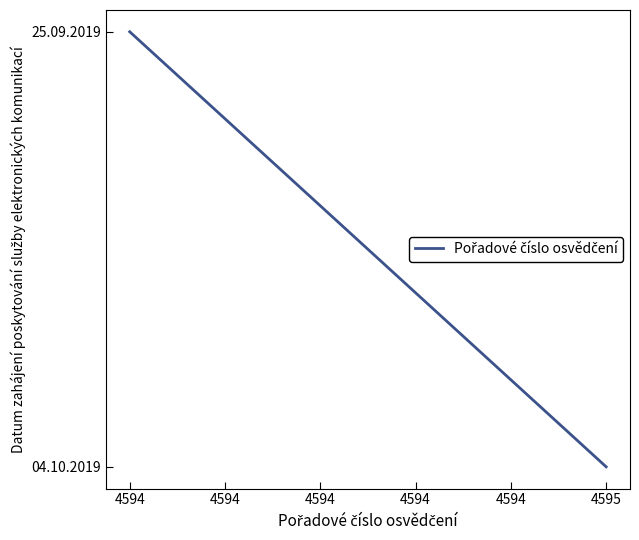

How many lines are shown in the chart?

1